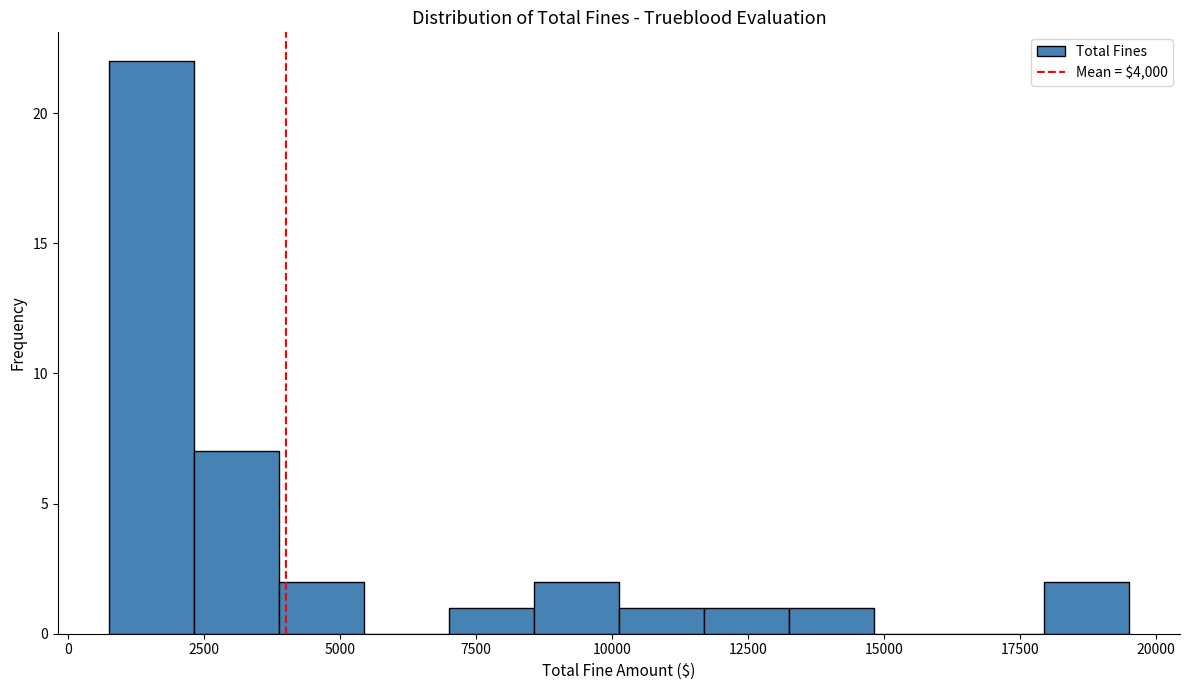

Read against the x-axis, roughly where is the centre of the tallest bar?

1500